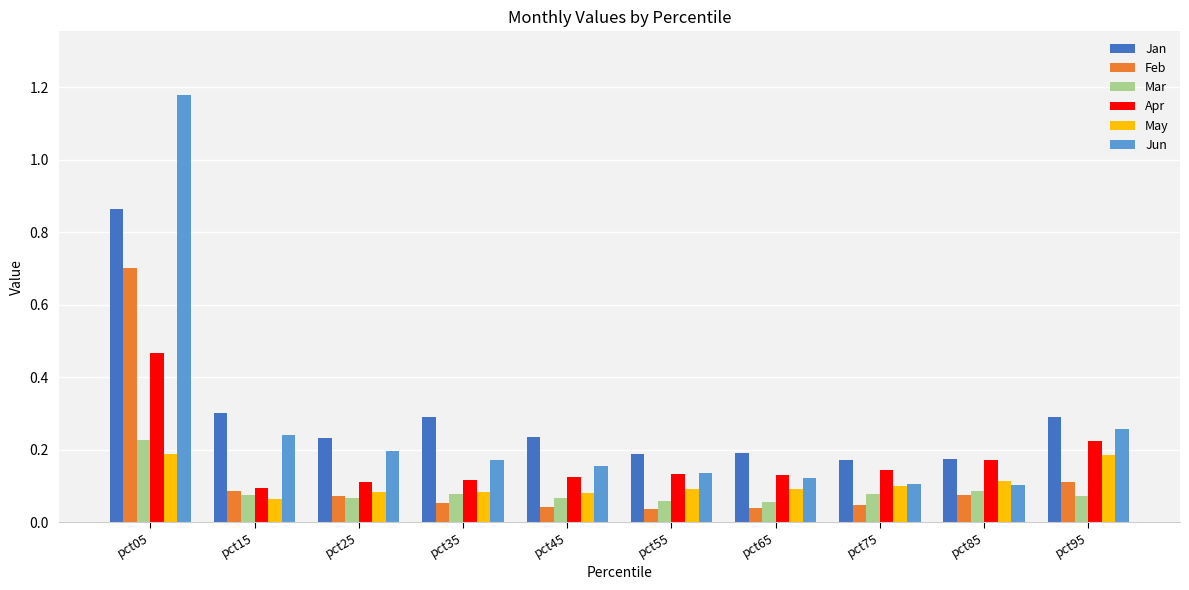

The May series shows 0.2 at pct85. True or false?

False